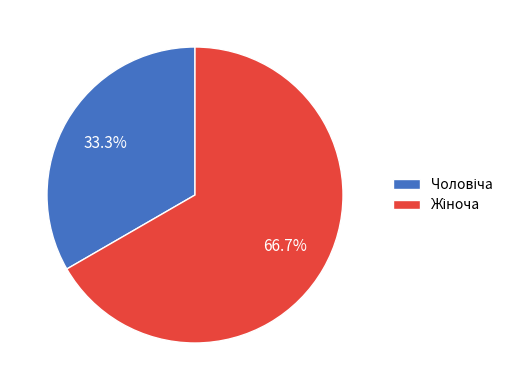

To the nearest percent, what is the difference between the largest and smallest slice percentages?

33%